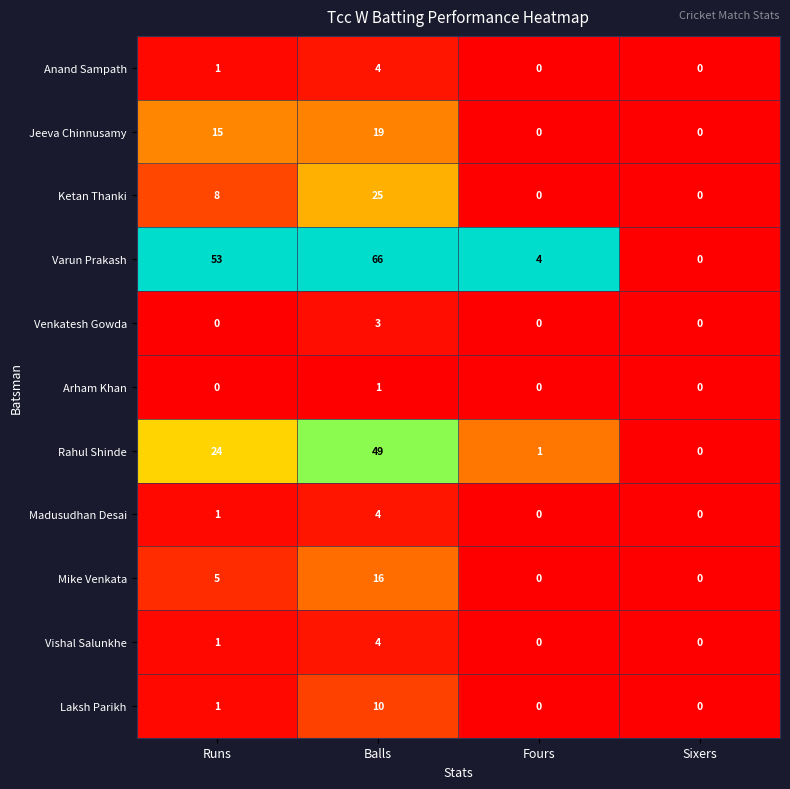

Which category has the highest value in the Jeeva Chinnusamy series?

Balls